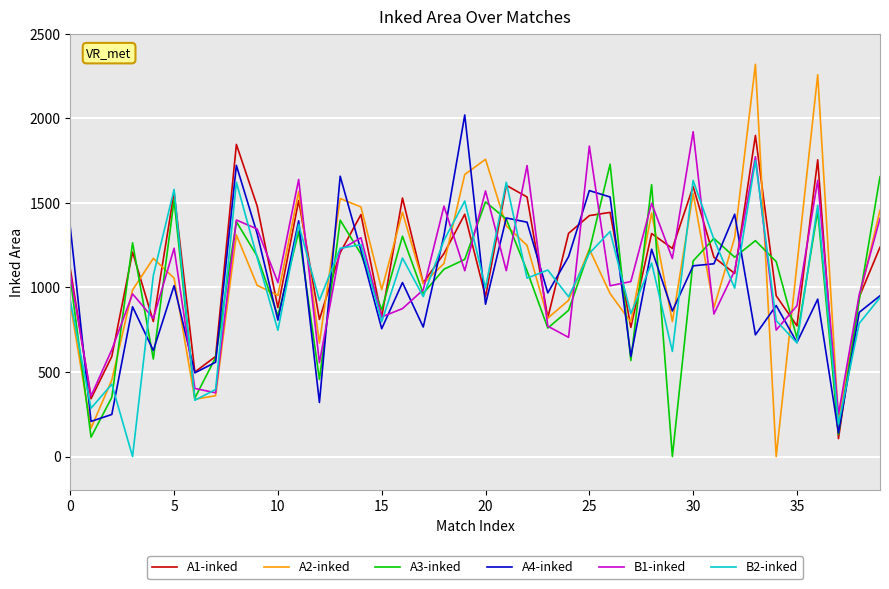

True or false: B1-inked and A4-inked intersect in this chart.

True